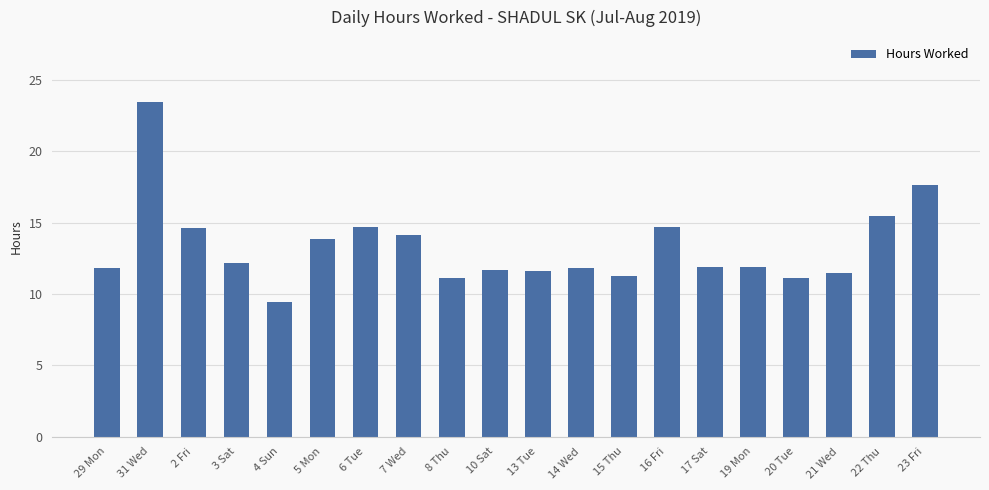

Where is the data nearest to the value 16?

22 Thu